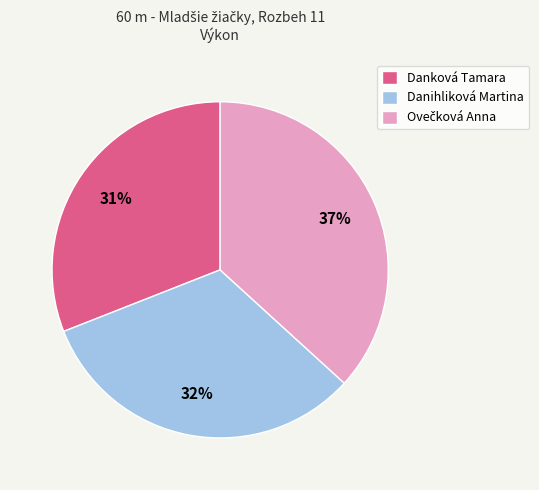

To the nearest percent, what is the difference between the largest and smallest slice percentages?

6%